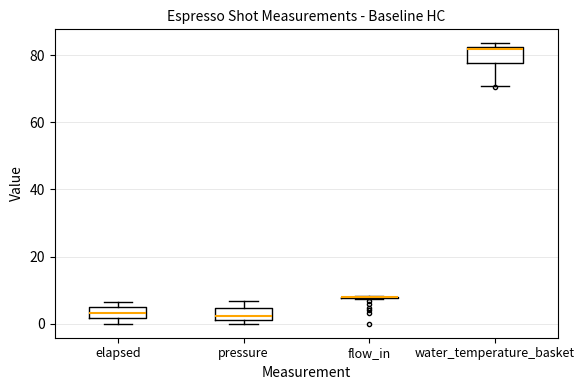

Where is the upper edge of the box for elapsed on the y-axis? The values are not printed on the chart, so give them approximately, as read against the axis.

4